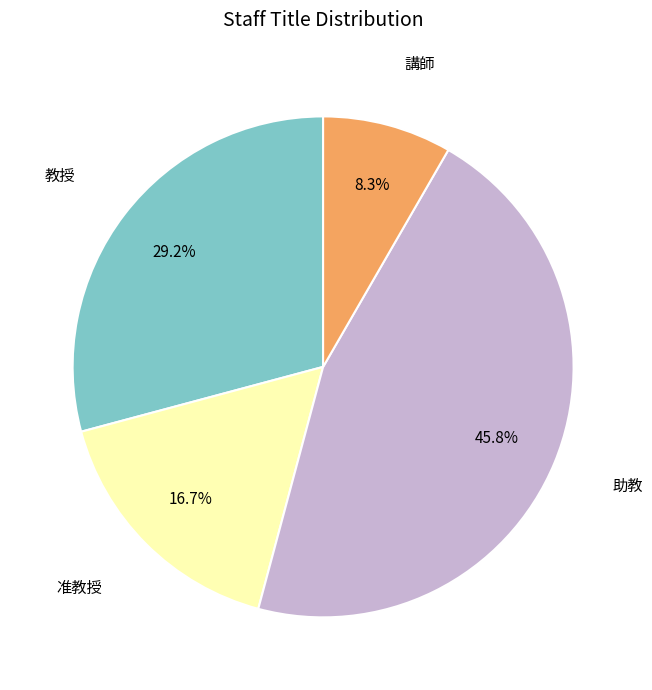

Is there a majority slice in this chart?

No